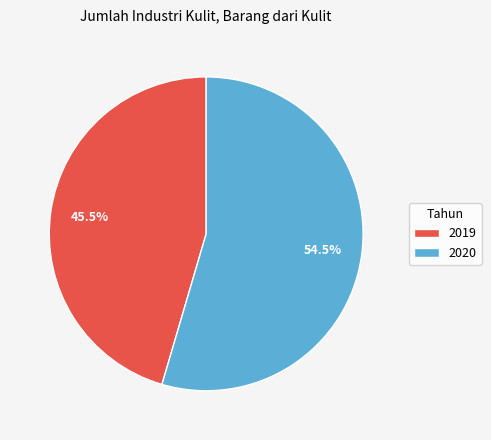

Is it true that 2020 is 48% of the pie?

False